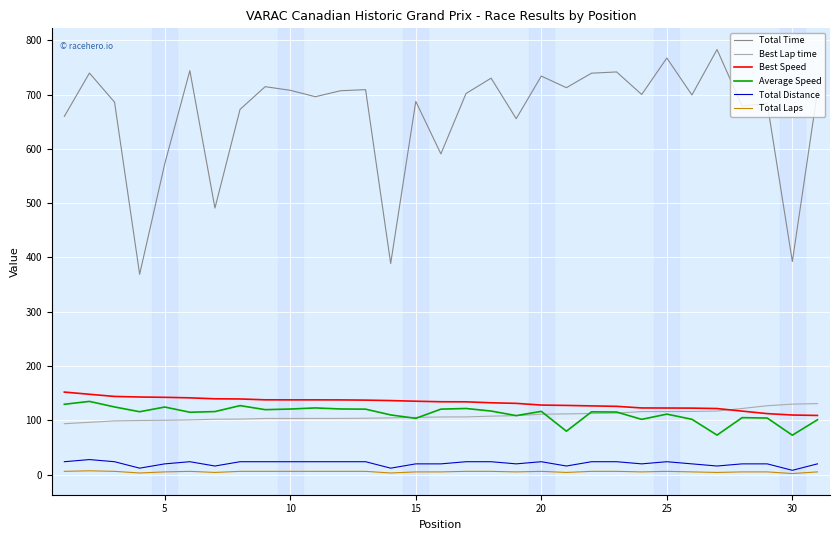

True or false: Total Laps and Total Time intersect in this chart.

False